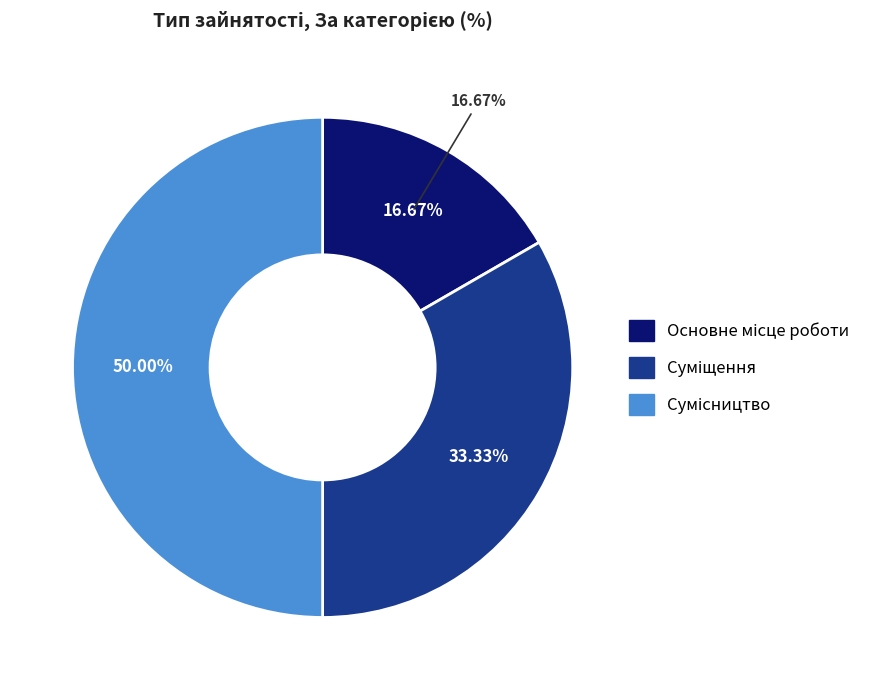

What portion of the pie excludes Сумісництво?

50.0%